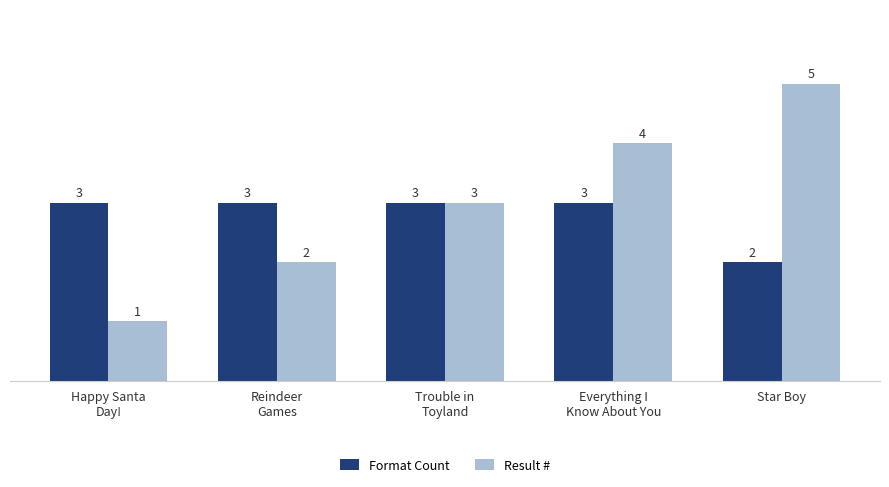

What is the difference between the second highest and minimum values in the Result # series?

3